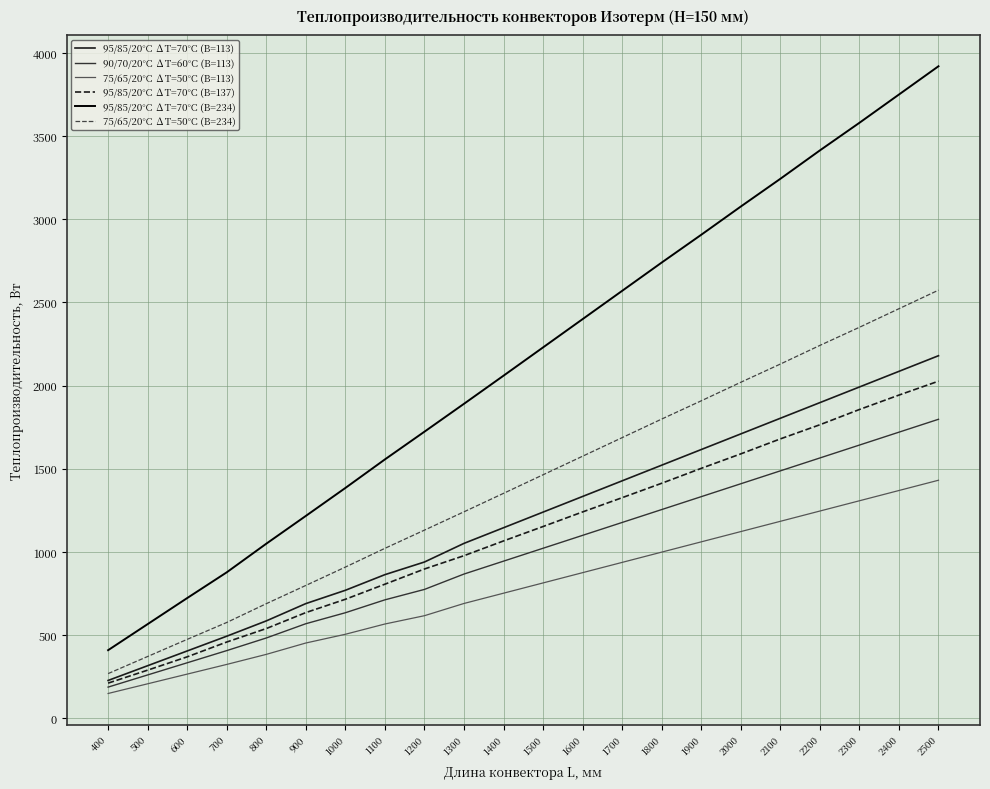

Which category has the highest value in the 75/65/20°С ∆Т=50°С (B=113) series?

2500